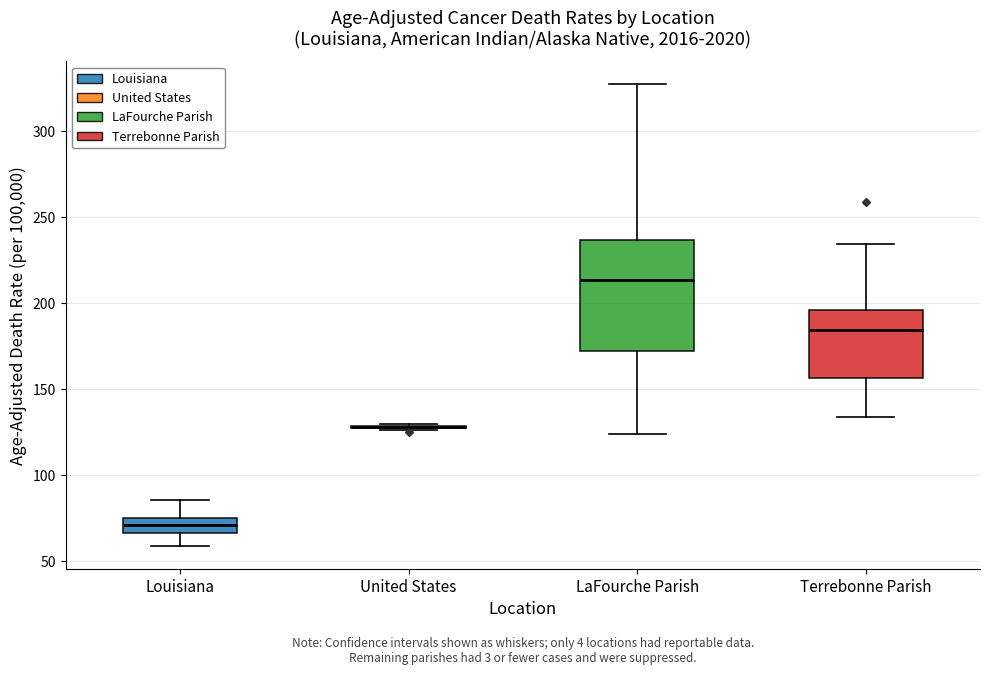

Reading left to right, transcribe this box plot: for each box, give where its median line is, the range the box spans, and where its two whiskers end, as read against the y-axis. The values are not printed on the chart, so give them approximately, as read against the axis.

Louisiana: median 70, box 65 to 75, whiskers 60 to 85
United States: box collapsed to a line at 130, whiskers 125 to 130
LaFourche Parish: median 215, box 170 to 235, whiskers 125 to 325
Terrebonne Parish: median 185, box 155 to 195, whiskers 135 to 235